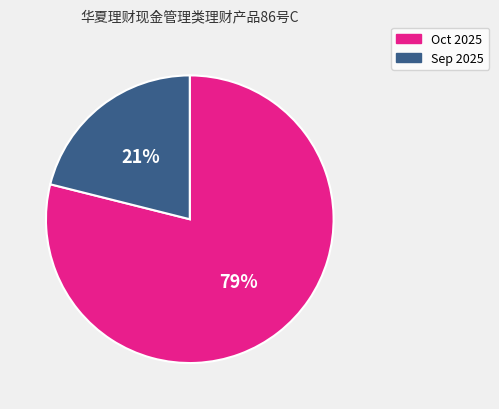

How many segments does this pie chart have?

2